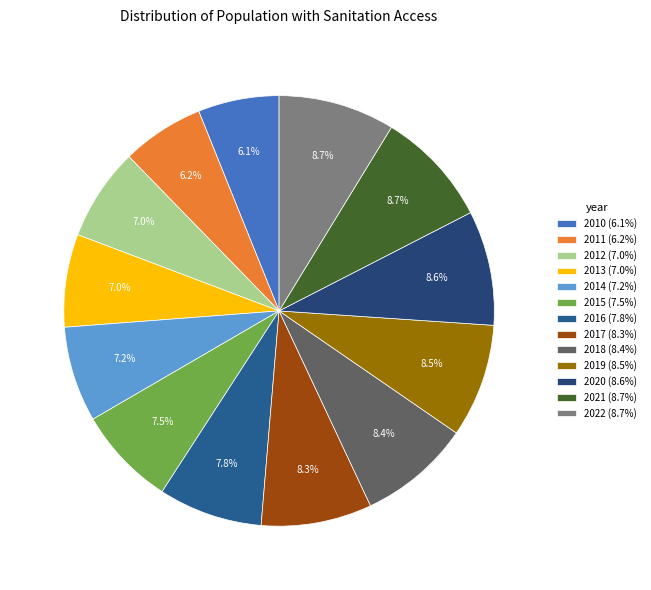

What percentage do 2014 and 2019 together represent?

15.7%